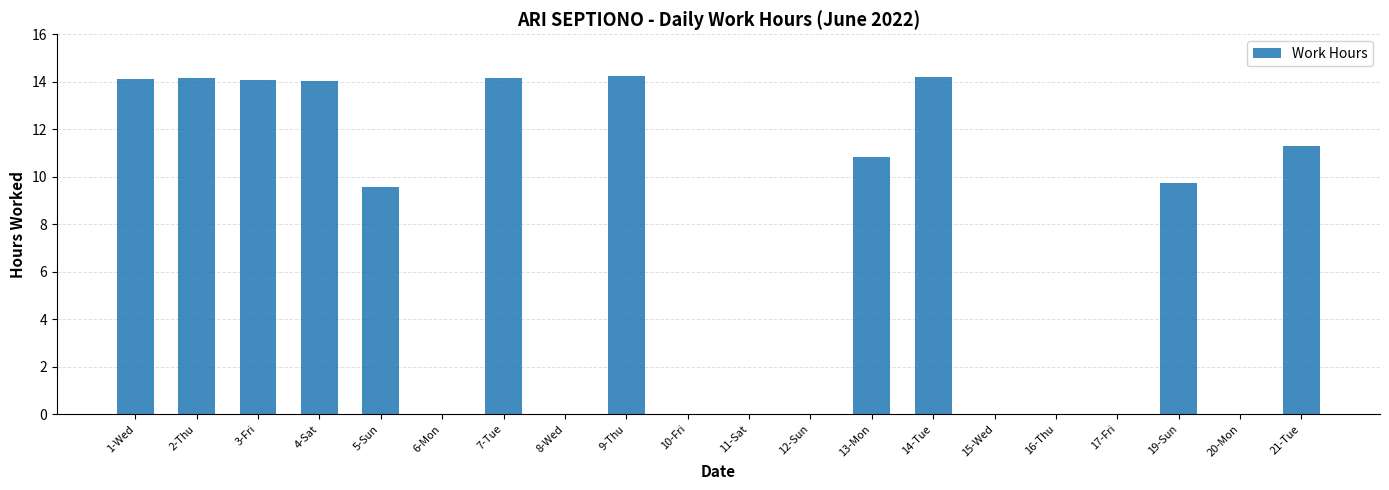

Is it true that the value at 14-Tue is 6.8?

False